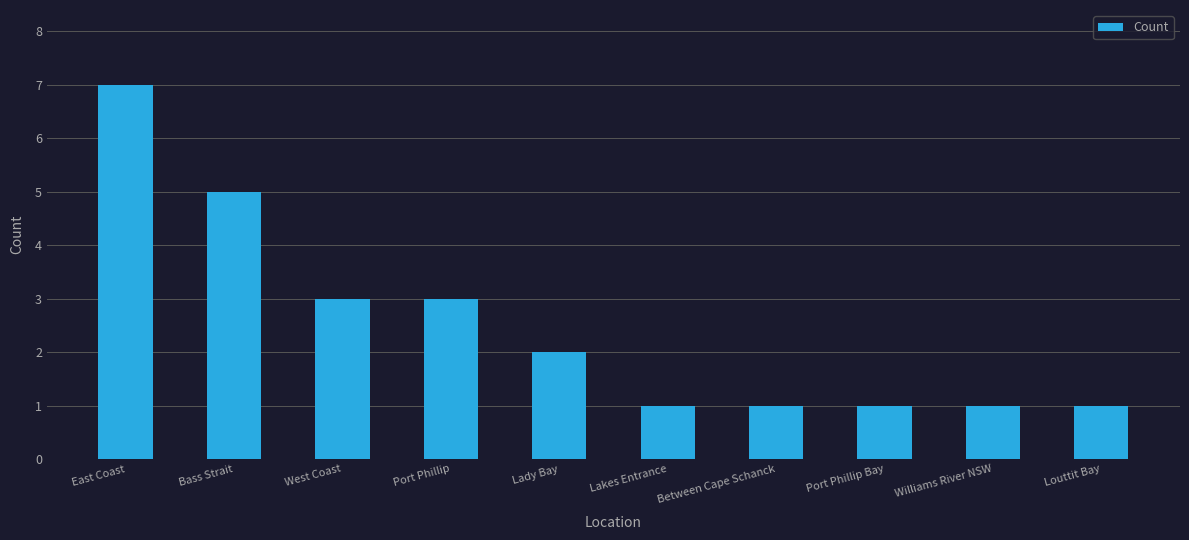

Reading left to right, transcribe all the data shown in this chart.

East Coast=7	Bass Strait=5	West Coast=3	Port Phillip=3	Lady Bay=2	Lakes Entrance=1	Between Cape Schanck=1	Port Phillip Bay=1	Williams River NSW=1	Louttit Bay=1